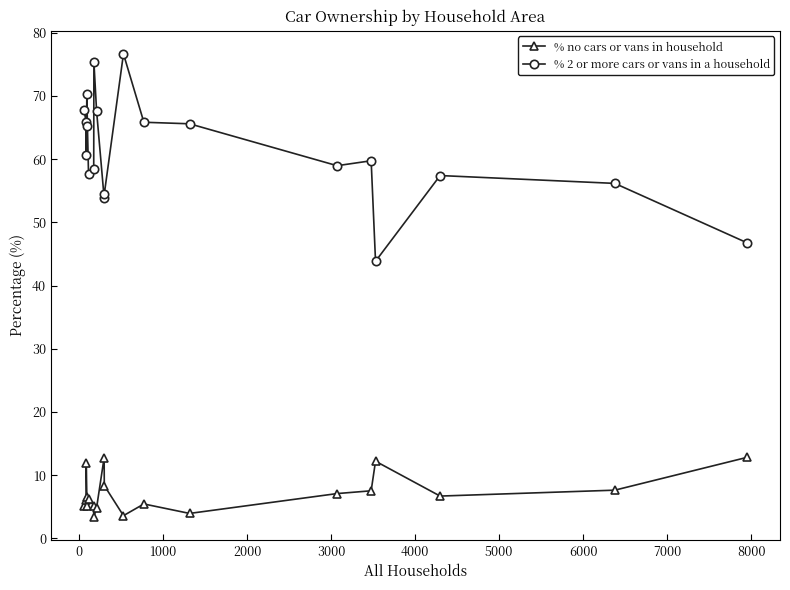

Which series has the widest spread of values?

% 2 or more cars or vans in a household